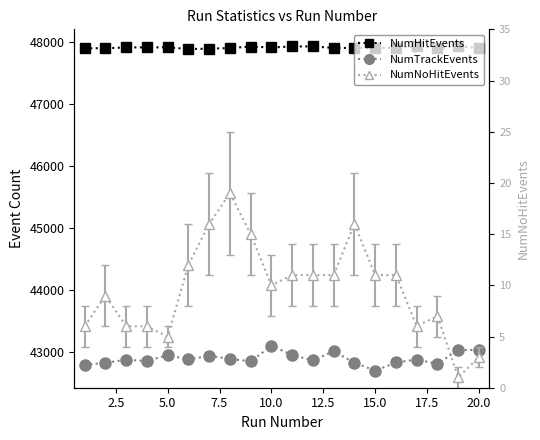

True or false: NumHitEvents and NumNoHitEvents cross at least once.

False